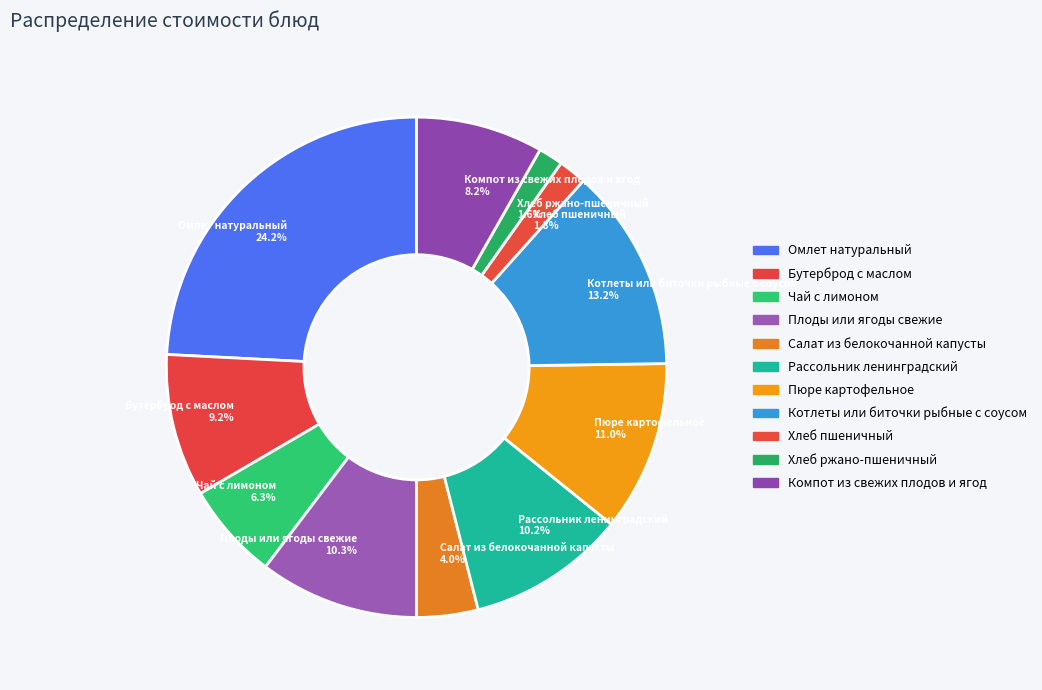

True or false: Салат из белокочанной капусты accounts for 4% of the total.

True